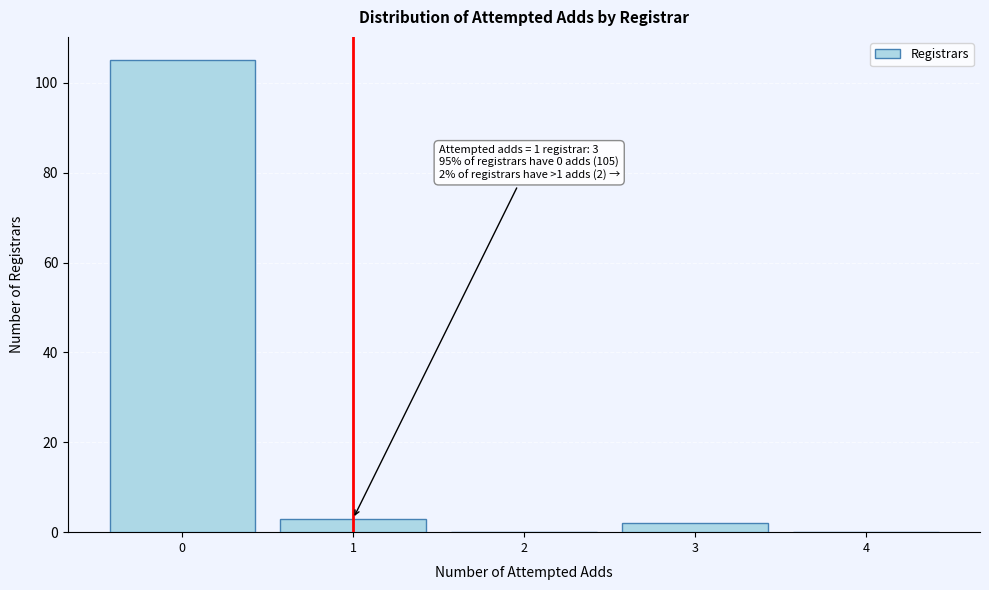

Which range on the x-axis has the tallest bar?

-0.5 to 0.5